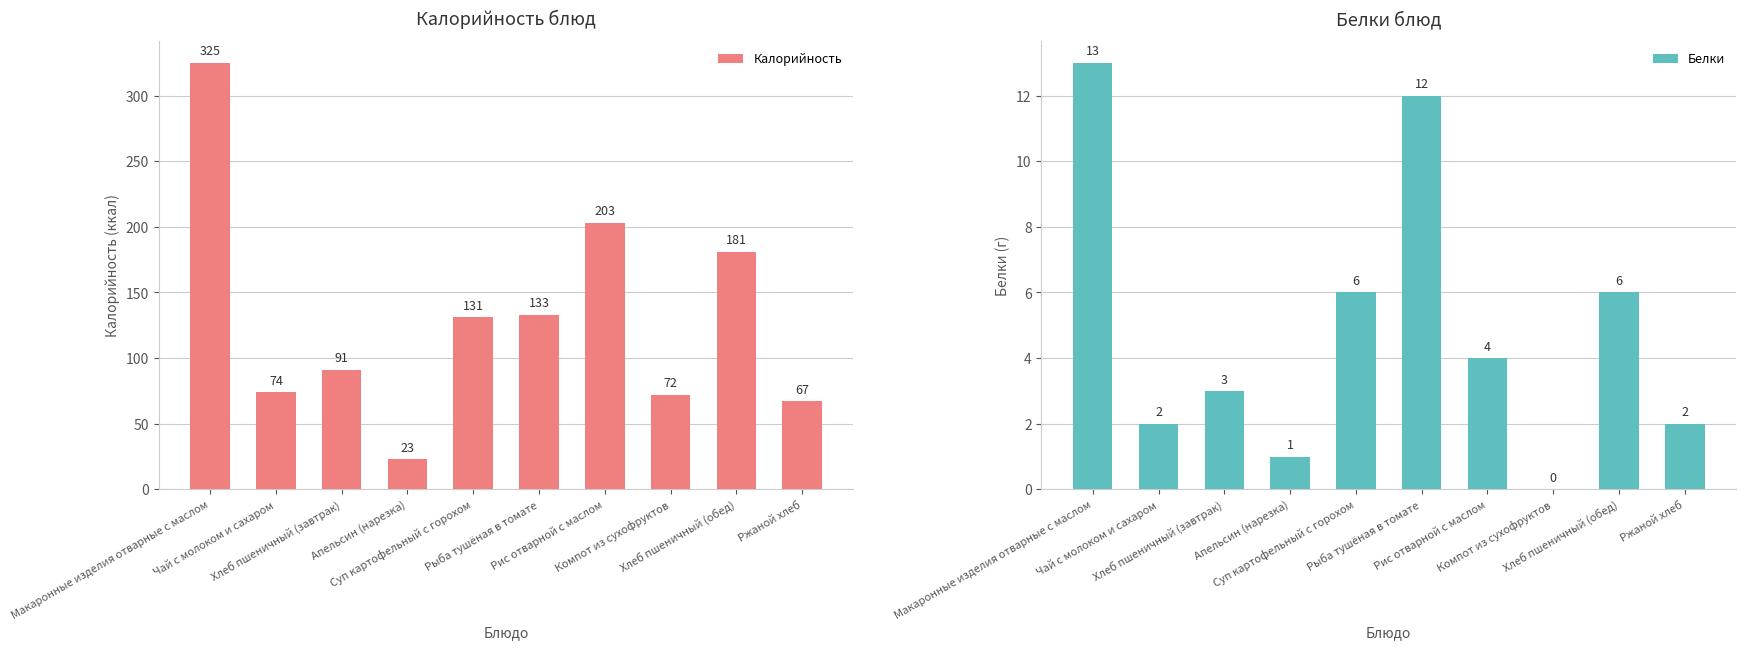

Which series has the widest spread of values?

Калорийность